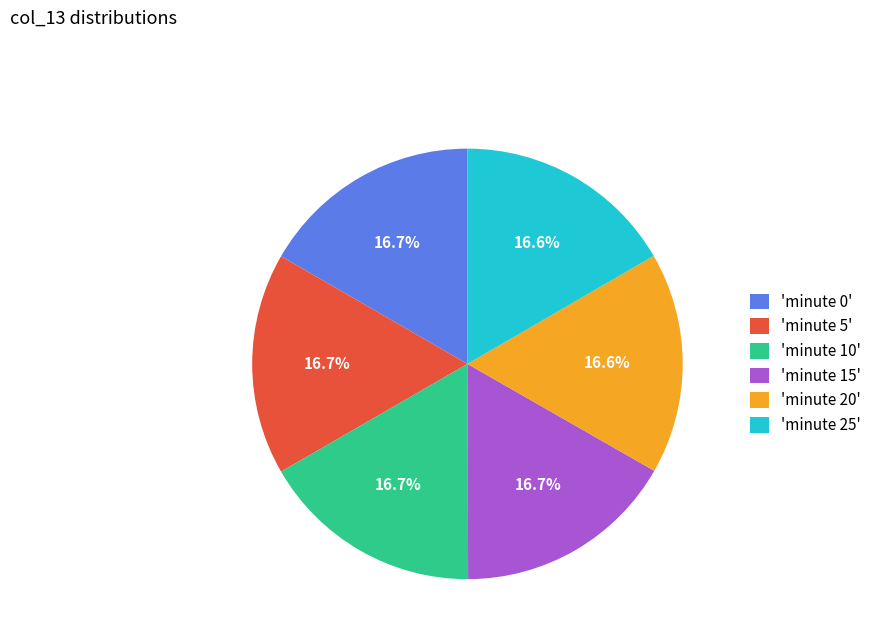

What percentage is NOT represented by 'minute 20'?

83.4%